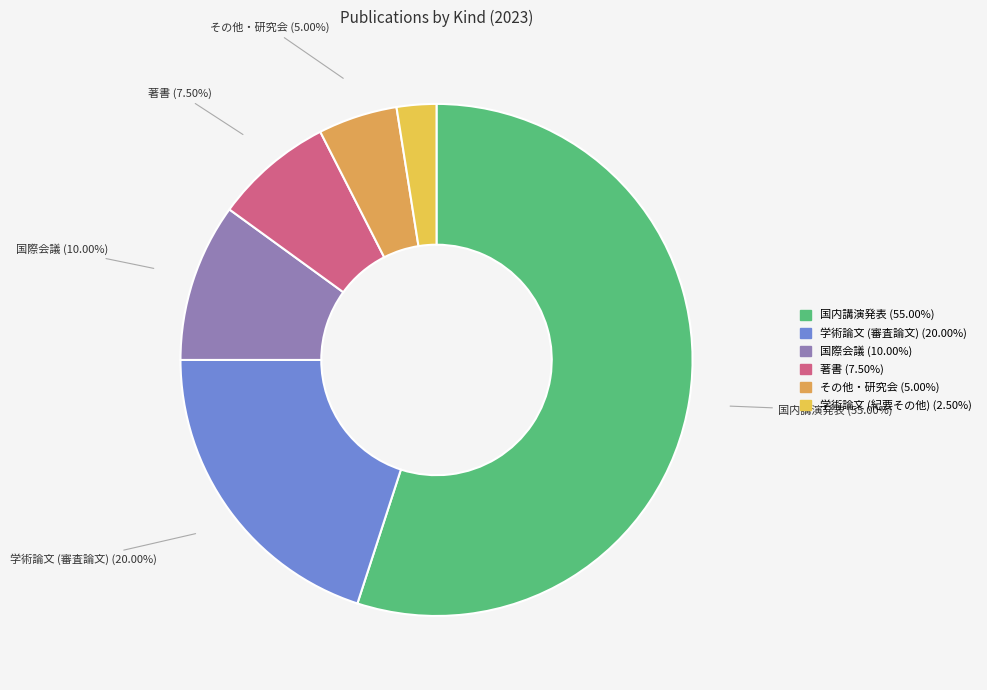

The 国際会議 slice represents 22% of the pie. True or false?

False